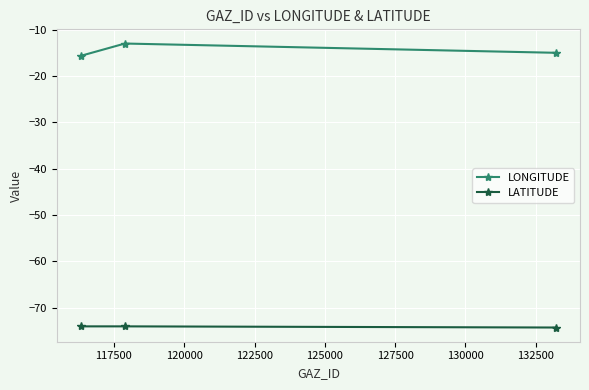

What is the value of the LATITUDE point at the 3rd from the left?

-74.2